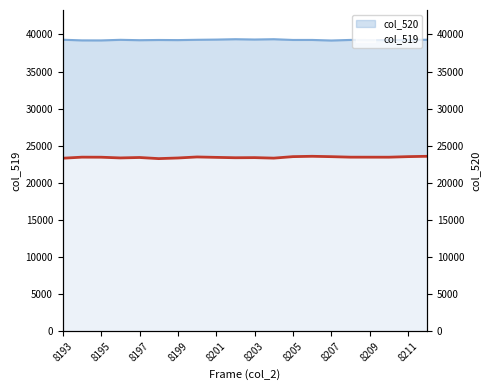

Reading right to left, extract all data points from this chart.

col_519: 23577	23531	23455	23457	23459	23527	23577	23531	23330	23398	23381	23432	23487	23349	23264	23415	23357	23453	23460	23317
col_520: 39285	39256	39238	39238	39258	39181	39256	39254	39355	39313	39355	39304	39276	39235	39250	39222	39272	39193	39198	39284